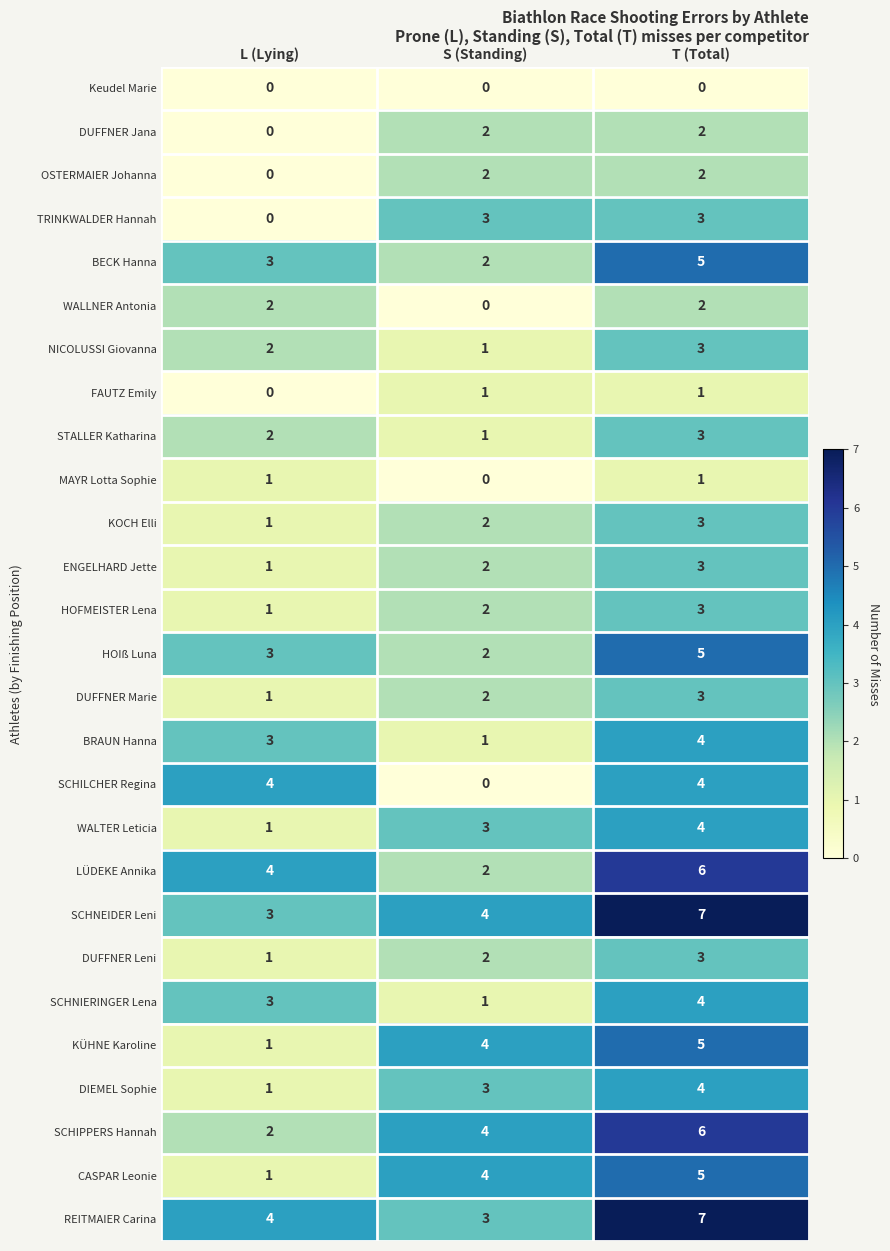

What is the maximum value shown in the chart?

7